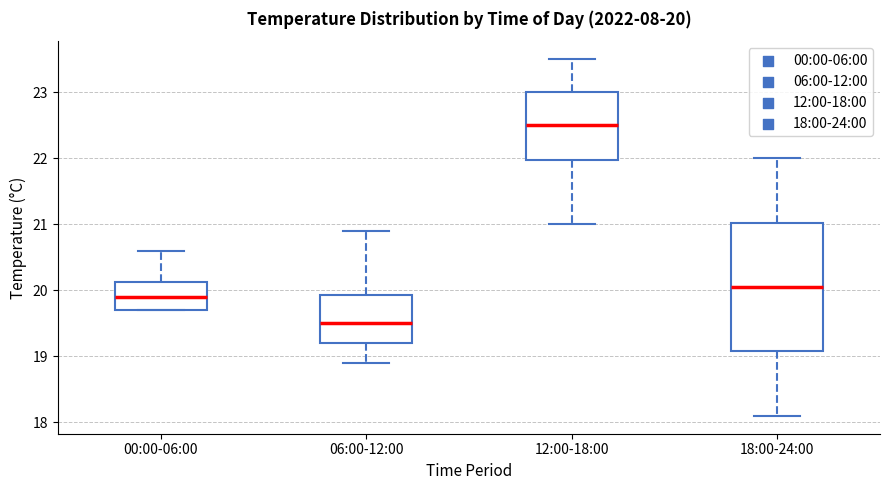

Which box's median line is the highest?

12:00-18:00